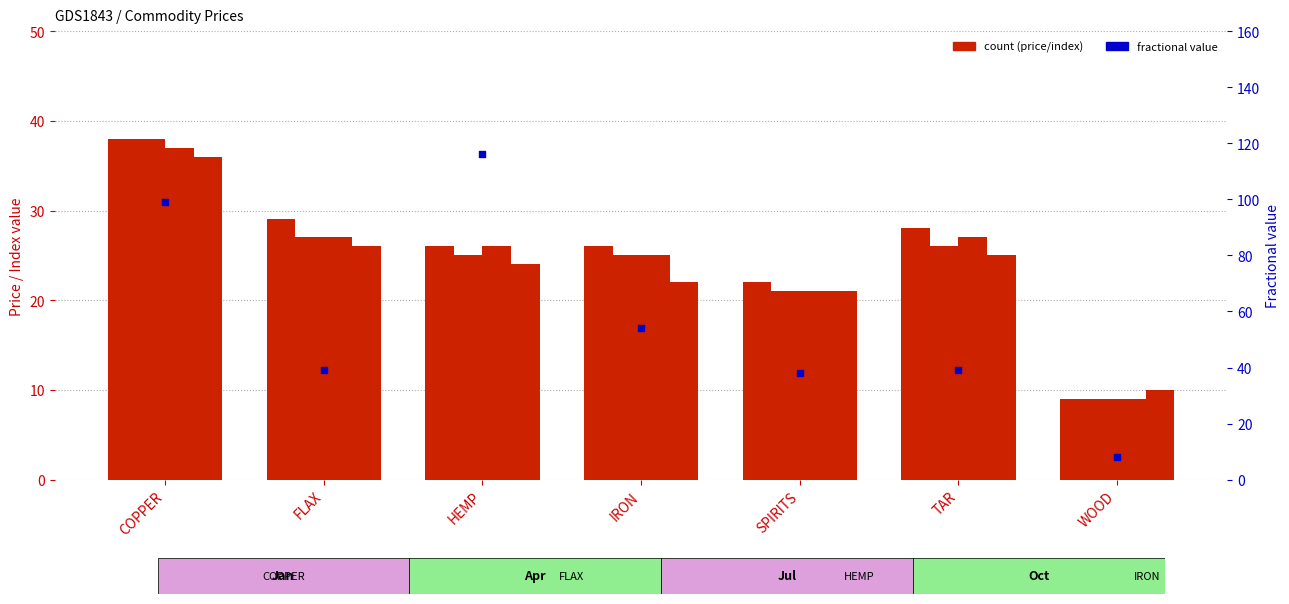

What is the total value across all series at COPPER?

248